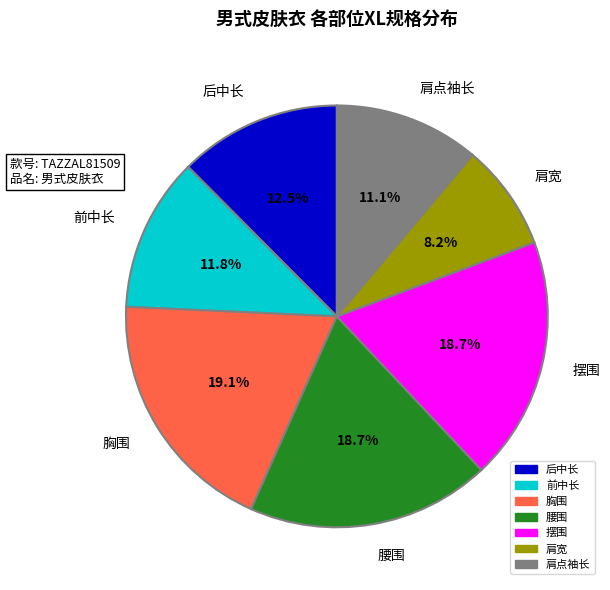

True or false: 肩点袖长 accounts for 11% of the total.

True